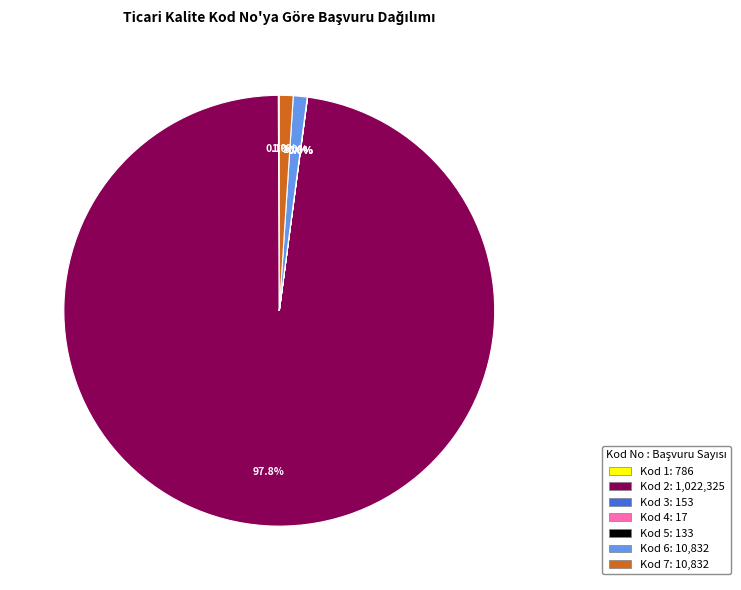

Does any single category account for the majority?

Yes